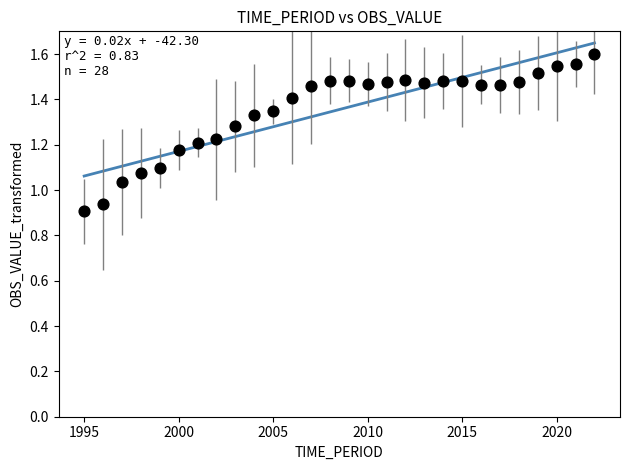

What is the range of X values (max minus min)?

27.0